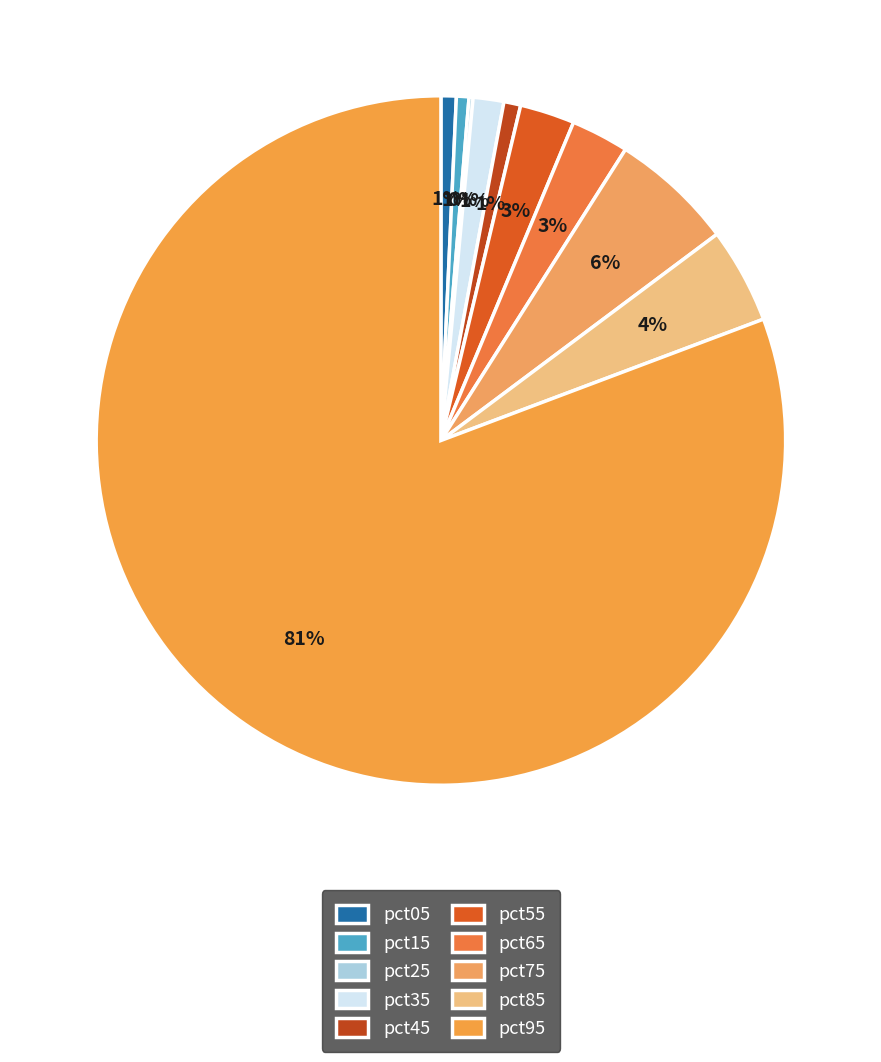

Does pct95 account for over 50% of the chart?

Yes